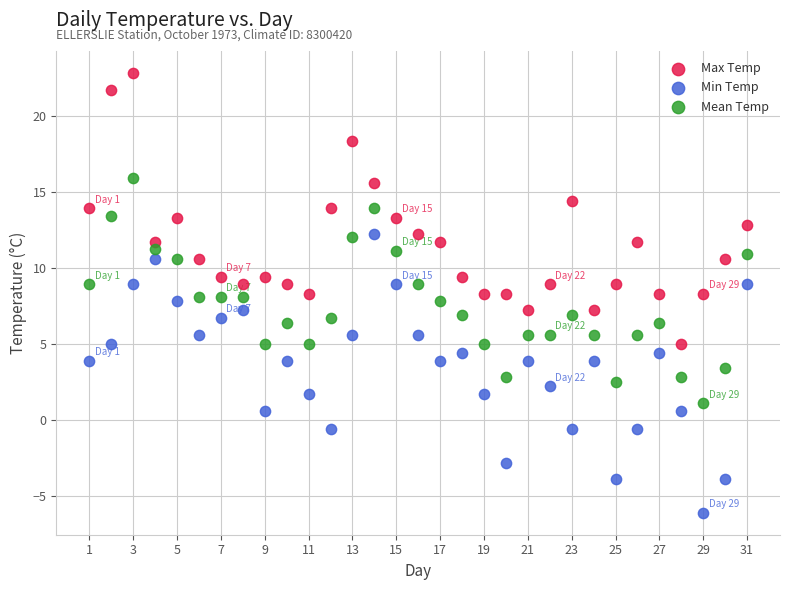

Across all data points, what is the range of Y values (max minus min)?

28.9